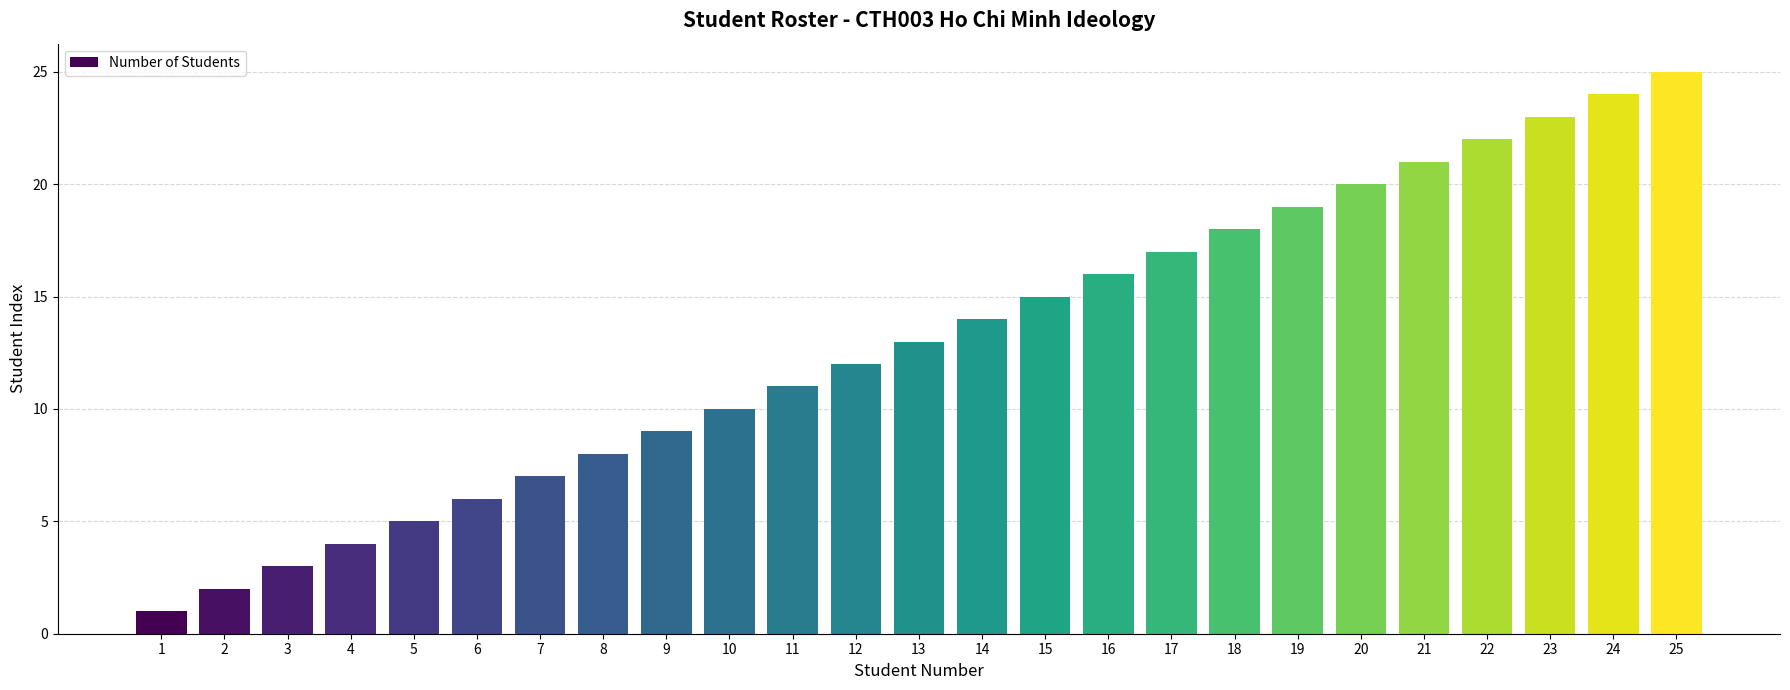

How many data points are less than 13?

12